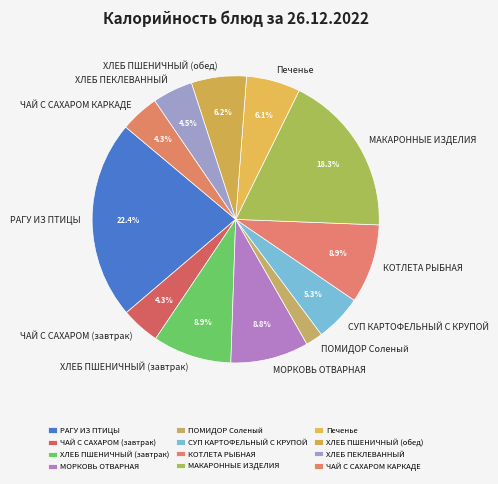

To the nearest percent, what is the combined percentage of ХЛЕБ ПШЕНИЧНЫЙ (обед) and МОРКОВЬ ОТВАРНАЯ?

15%